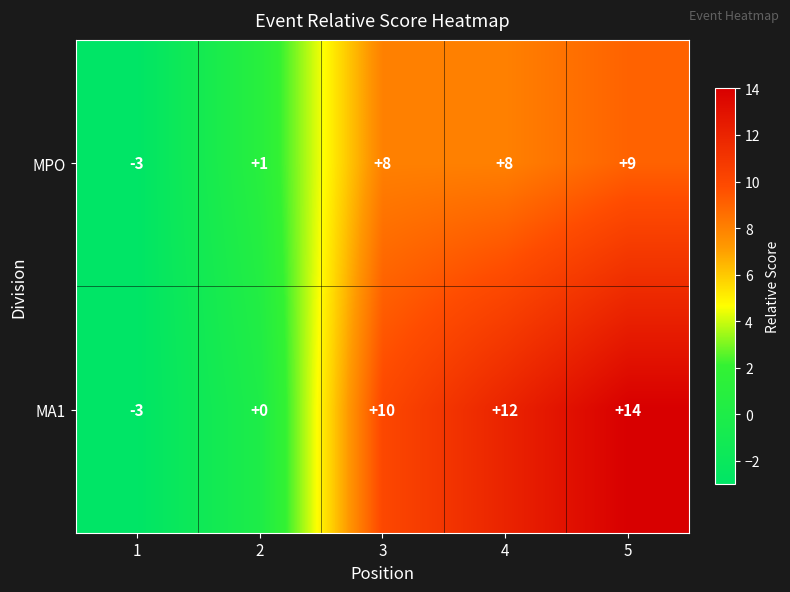

How many data points does each series have?

5